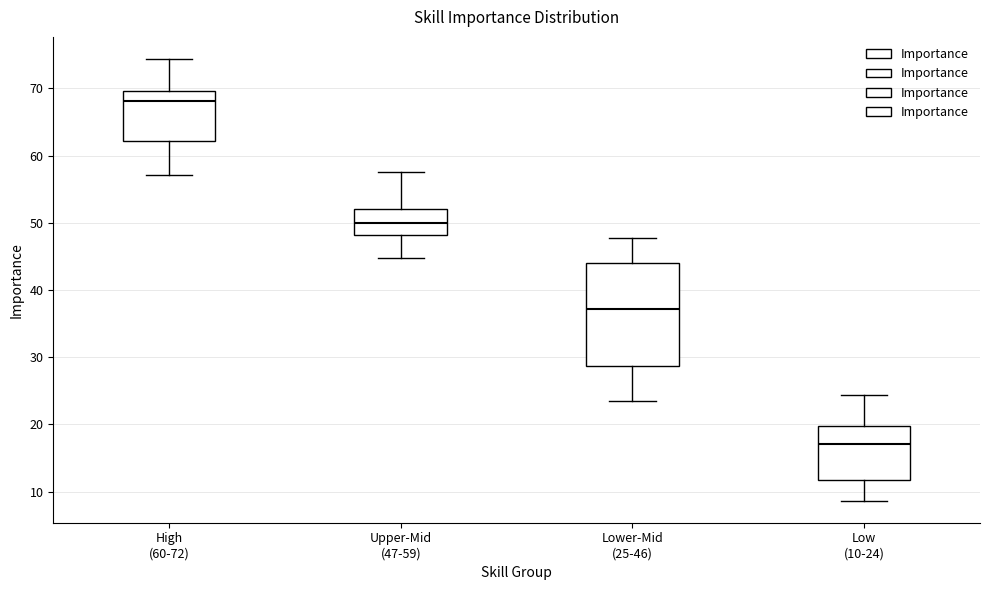

Which box's median line is the lowest?

Low (10-24)